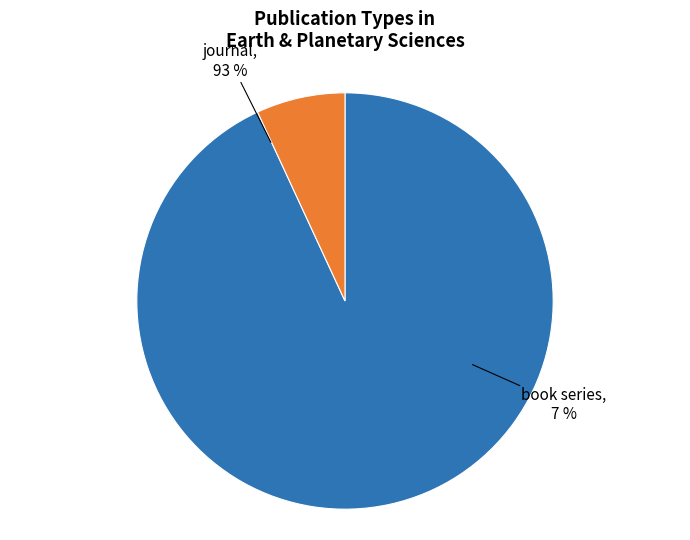

Is journal the majority of the pie?

Yes